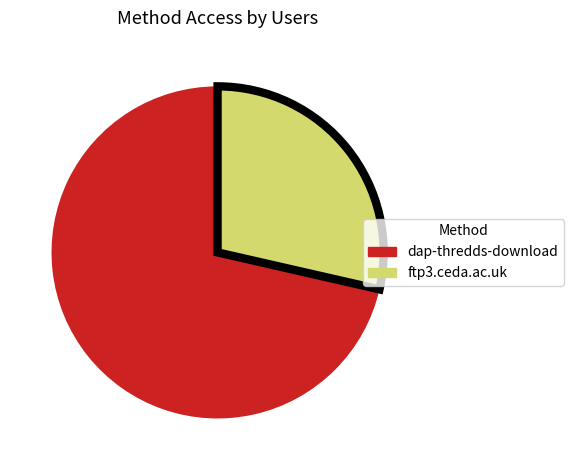

Rank the categories by value from highest to lowest.

dap-thredds-download, ftp3.ceda.ac.uk